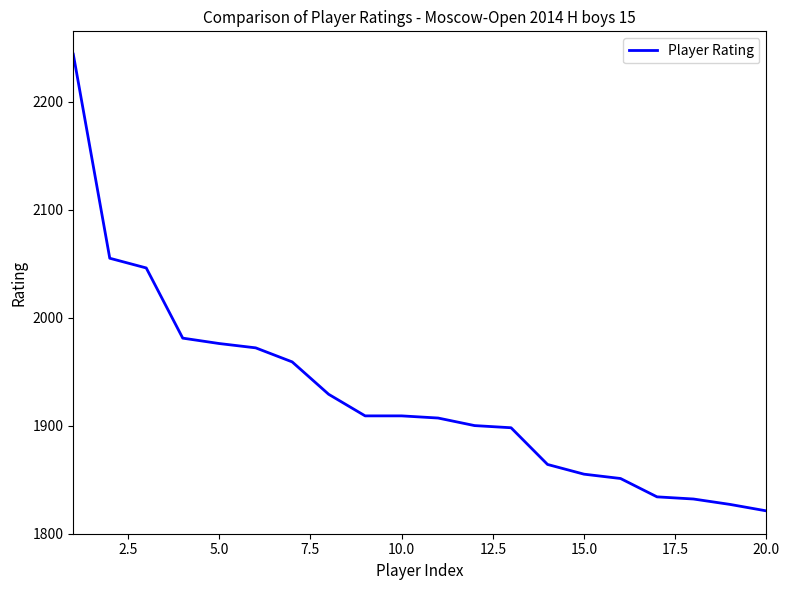

What is the difference between the maximum and minimum values?

423